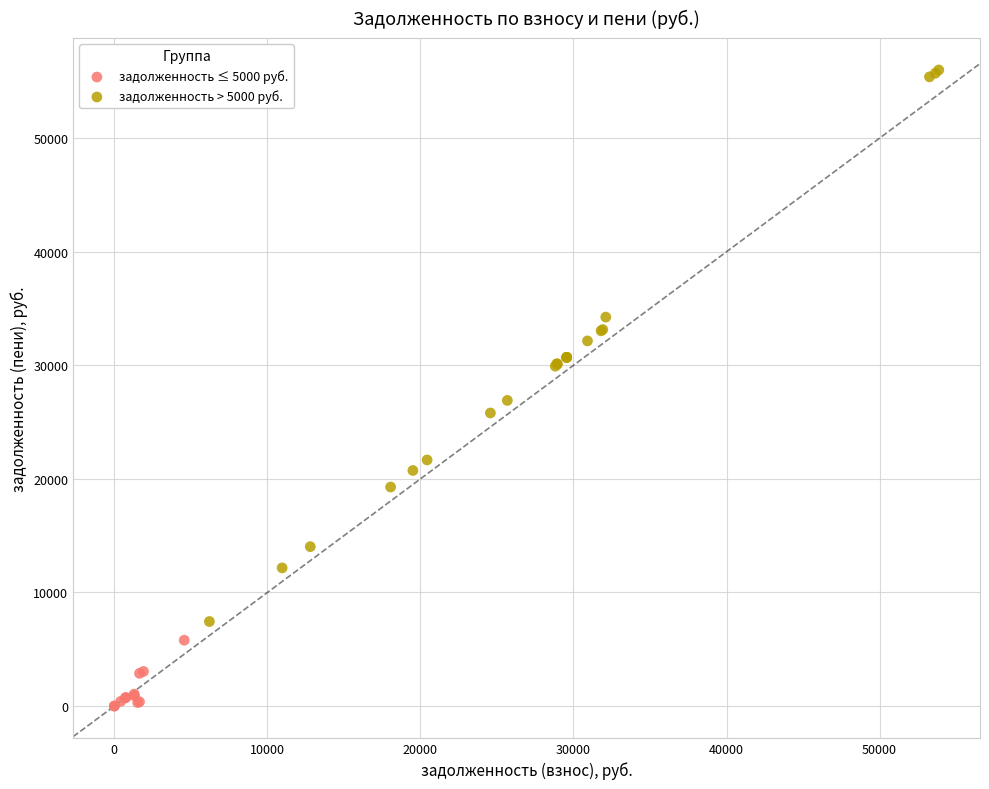

Which series contains the lowest Y value?

задолженность ≤ 5000 руб.